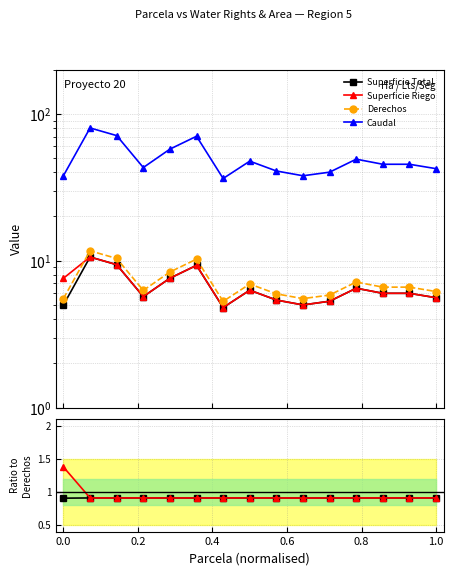

True or false: Superficie Total has a value of 0.5 at 0.2.

False